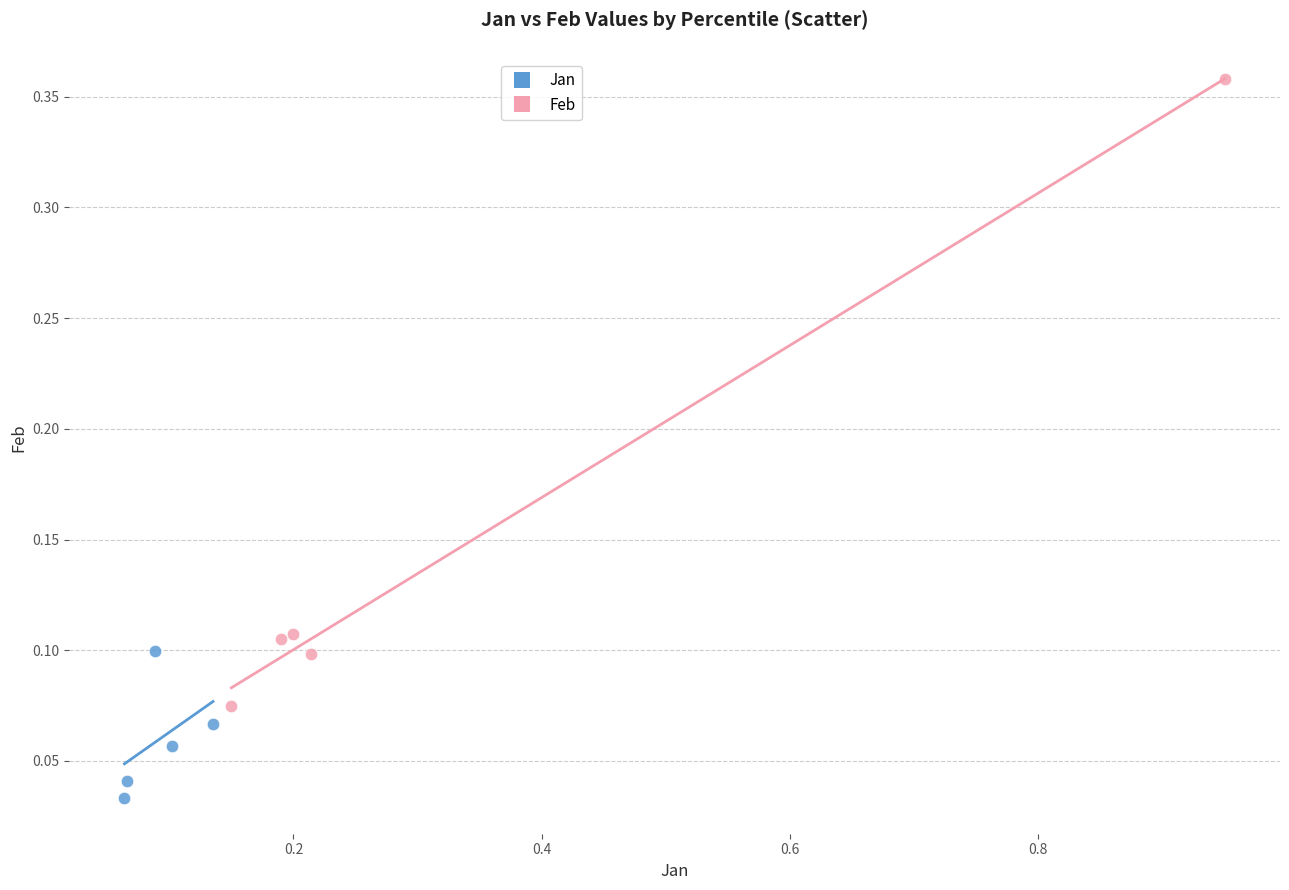

Which series has the widest spread of Y values?

Feb